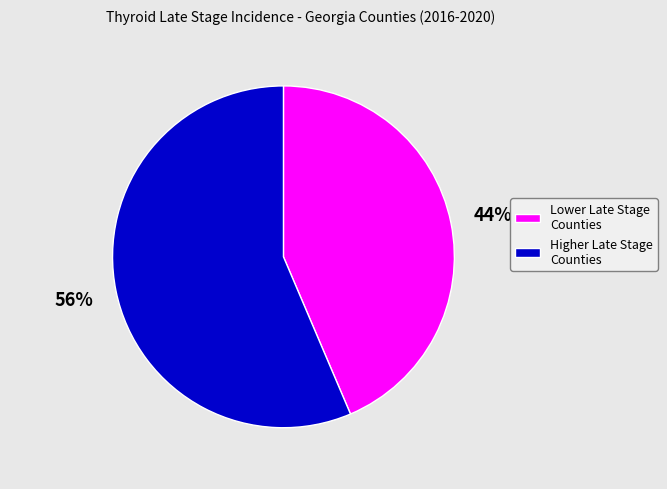

Approximately how many times larger is the value at Higher Late Stage Counties compared to Lower Late Stage Counties?

1.3